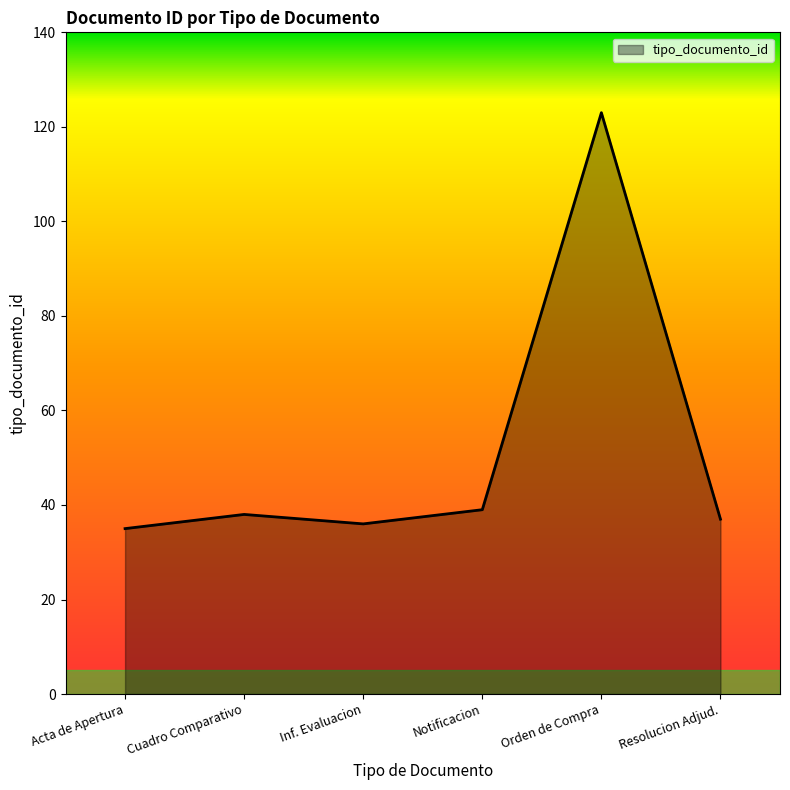

How many interior local peaks (higher than both neighbors) does the data have?

2